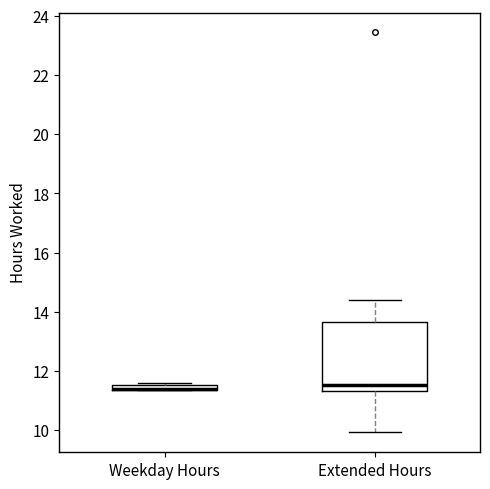

Comparing the boxes themselves (not the whiskers), which one is the tallest?

Extended Hours